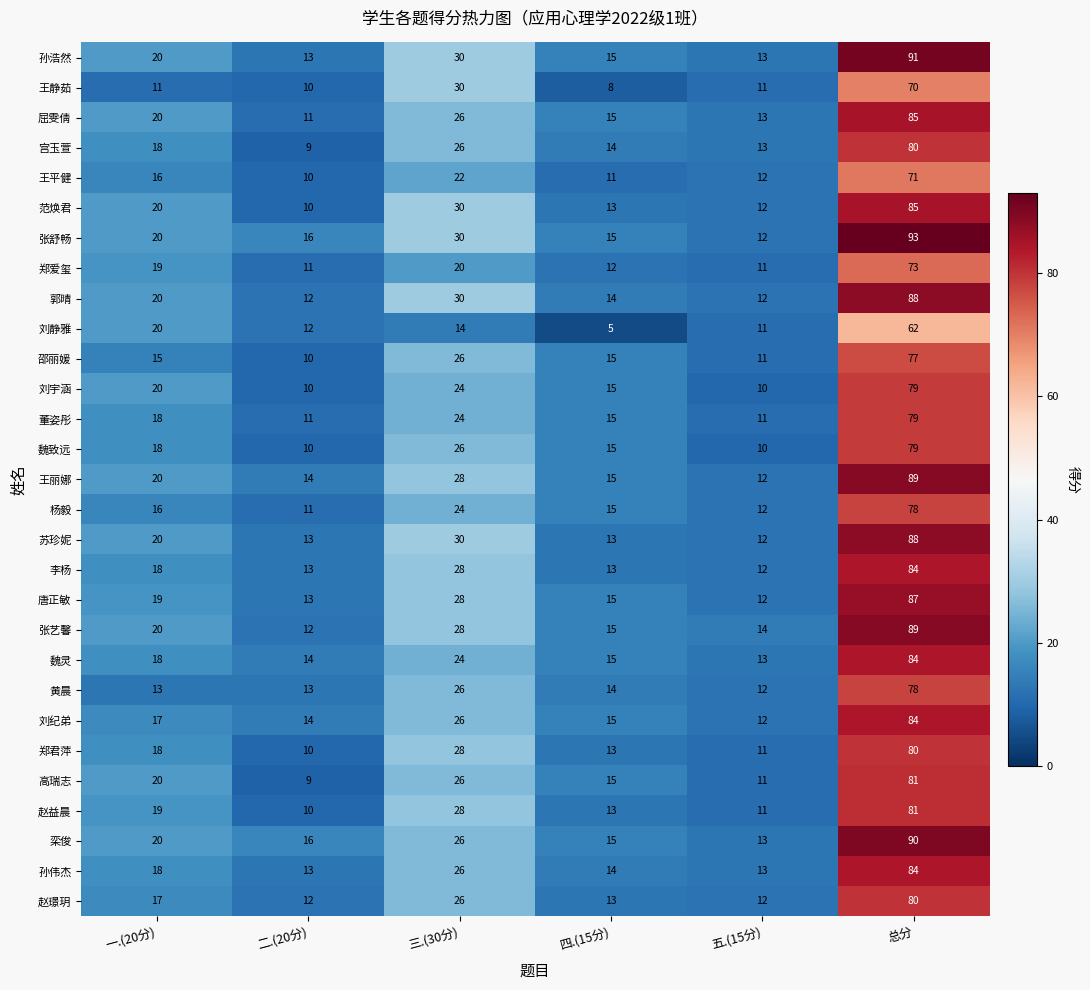

Is it true that 张艺馨 equals 12 at 二.(20分)?

True